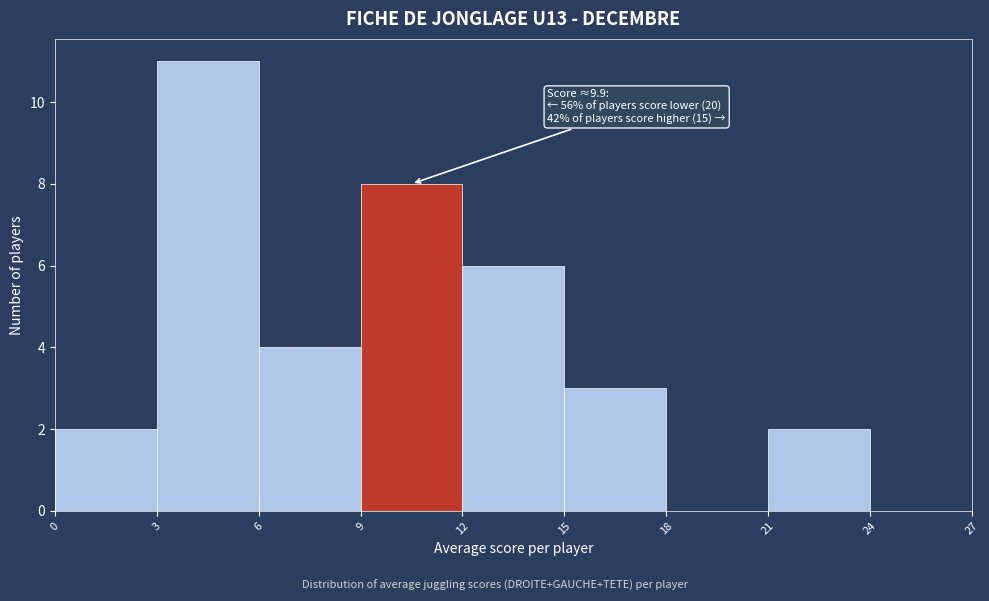

Over which range of the x-axis is the bar tallest?

3 to 6